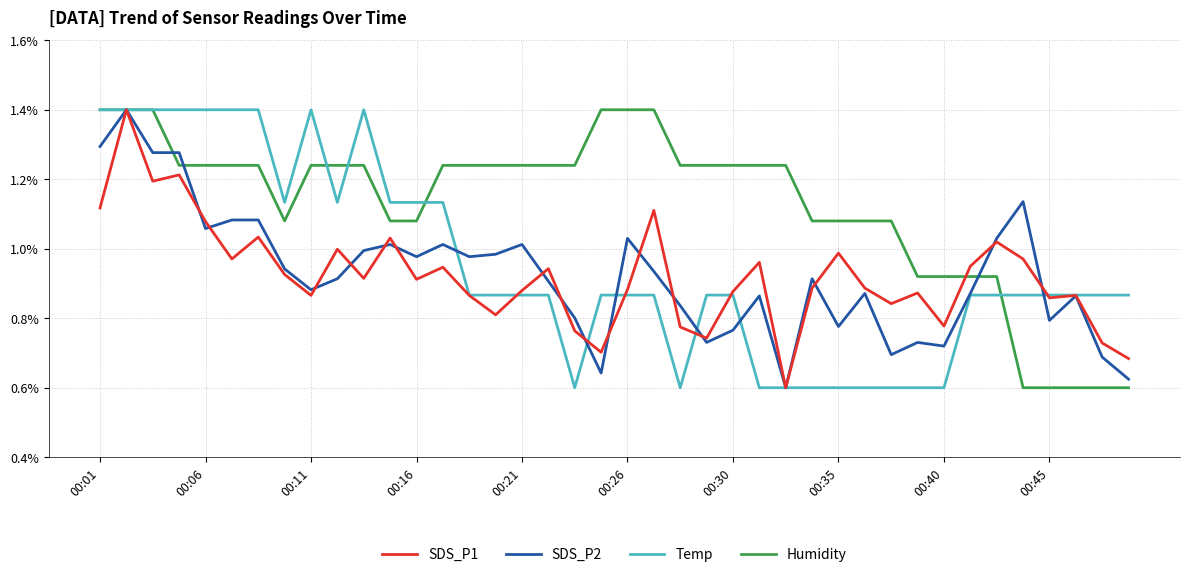

Does the chart display data point markers on the line(s)?

No